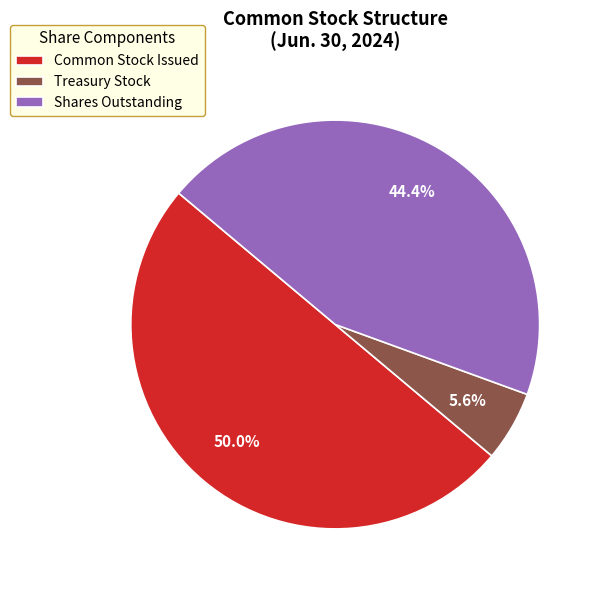

To the nearest percent, what is the average slice percentage?

33%